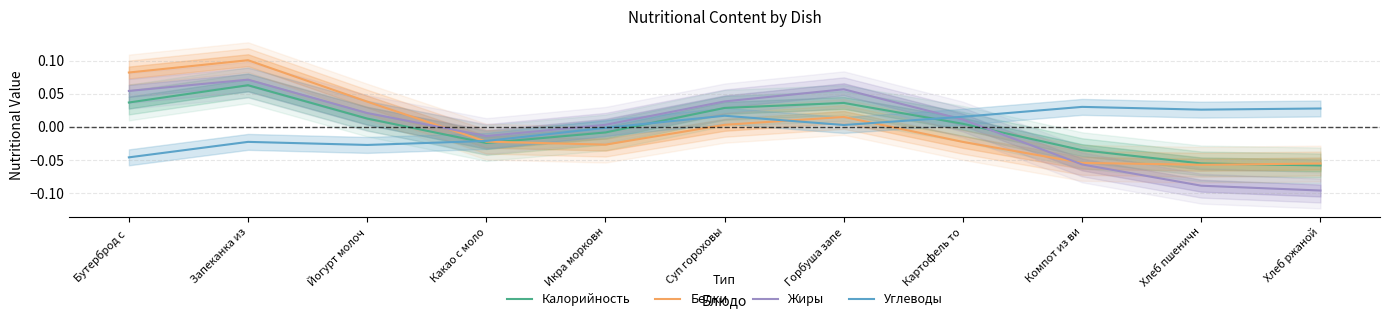

Count the number of data series in this chart.

4